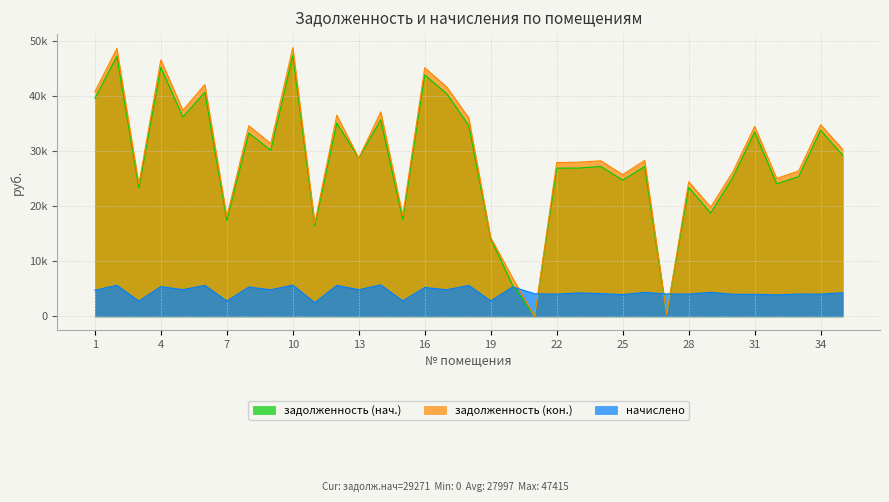

The value of задолженность (кон.) at 9 is 8233.8. True or false?

False